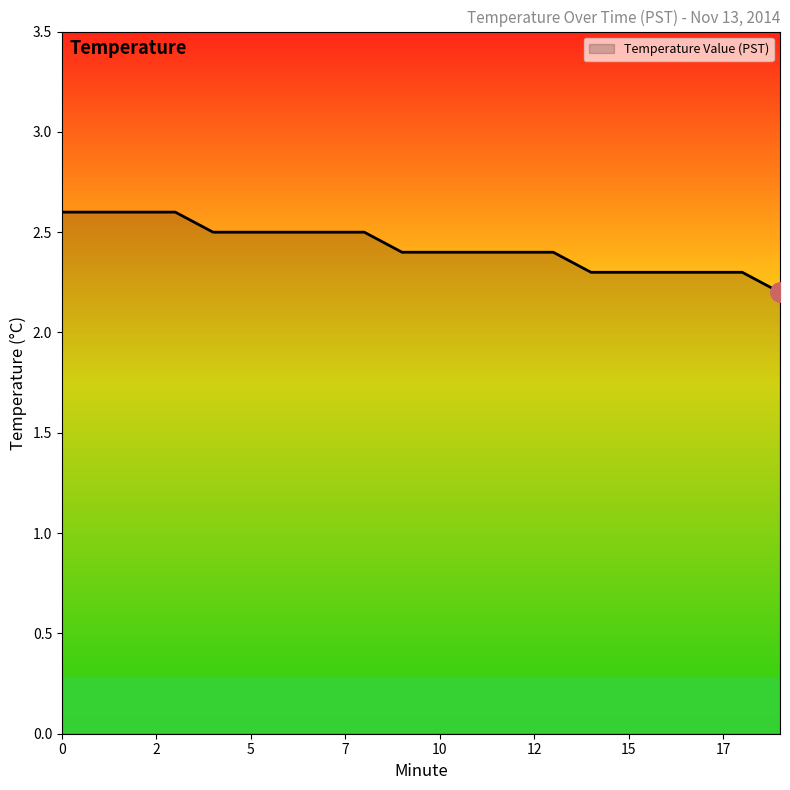

What is the greatest value displayed?

2.6